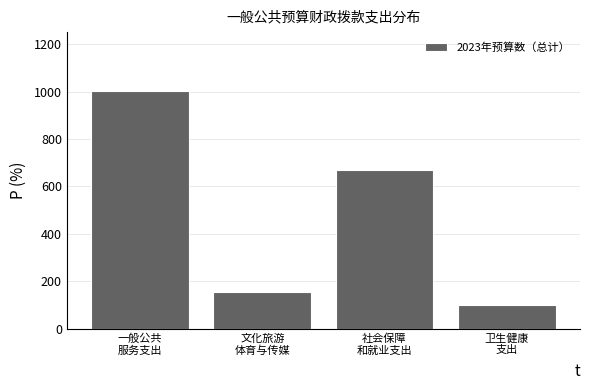

Reading right to left, transcribe all the data shown in this chart.

100.0	669.0	157.0	1000.8